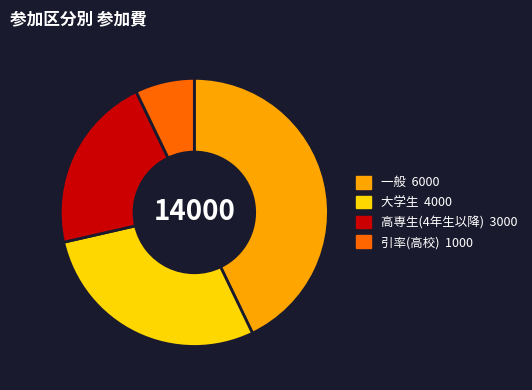

Which slice is the largest?

一般